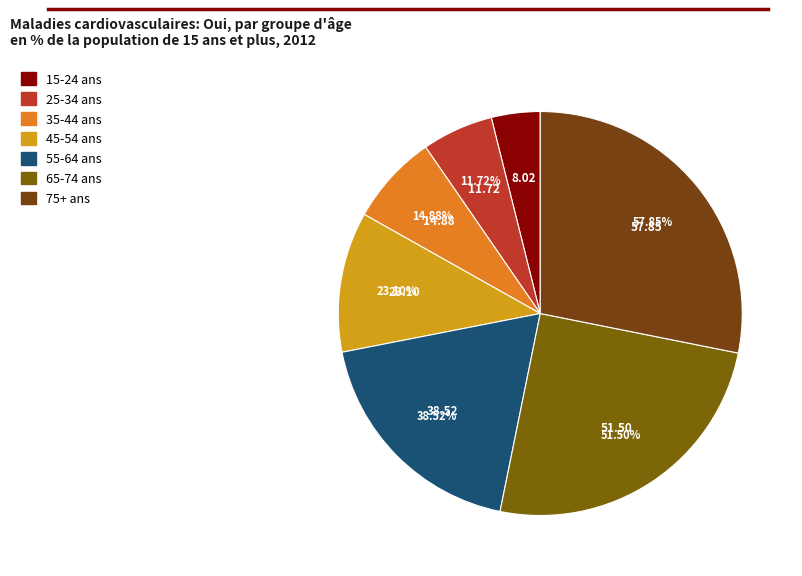

Is there a majority slice in this chart?

No